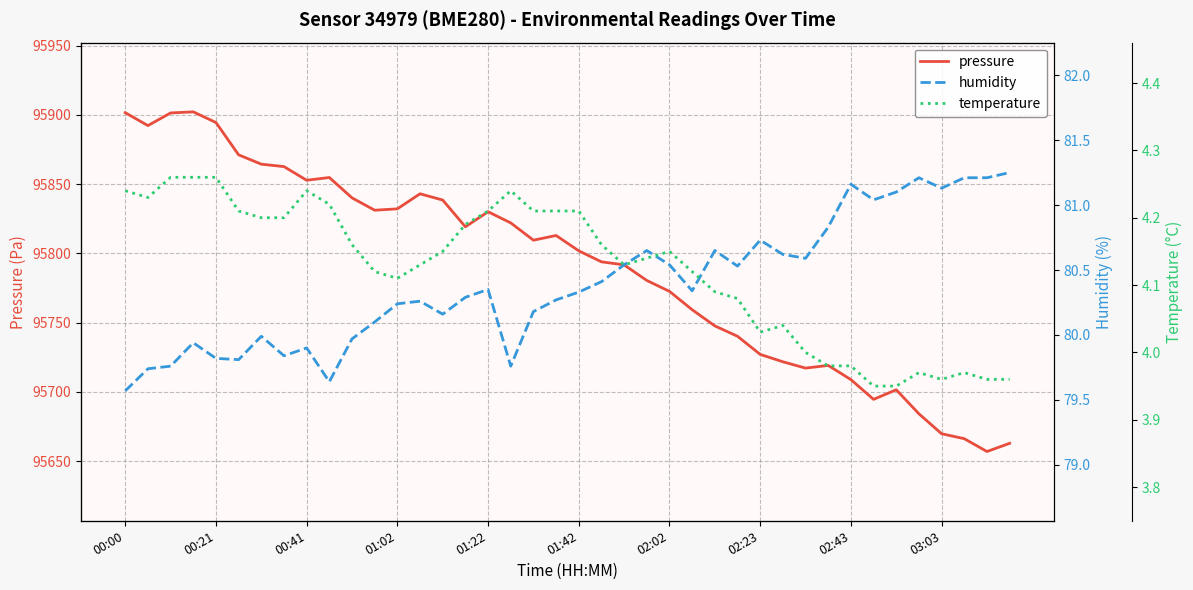

What is the total value across all series at 31?

95803.9